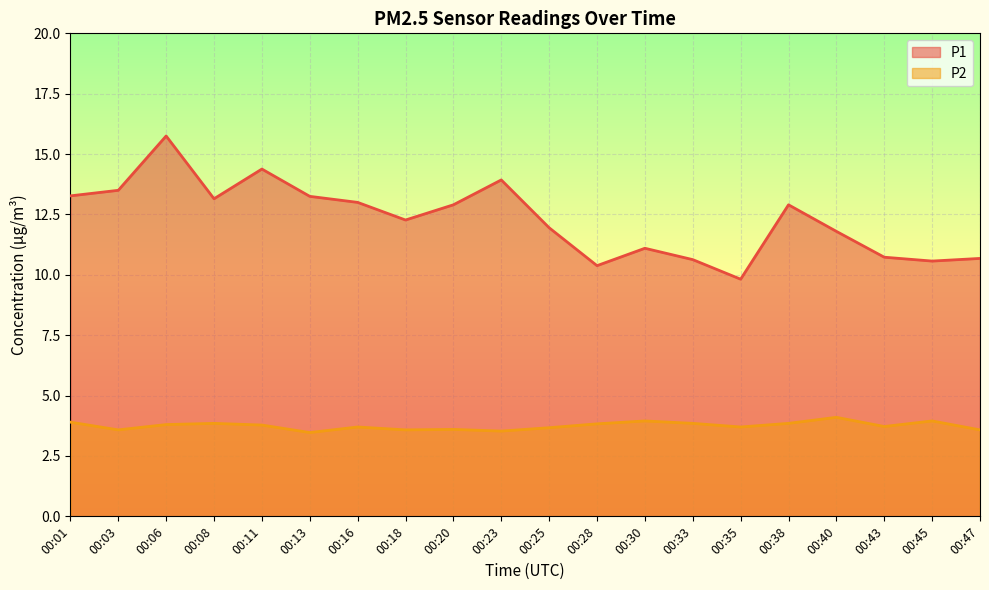

True or false: P2 and P1 cross at least once.

False